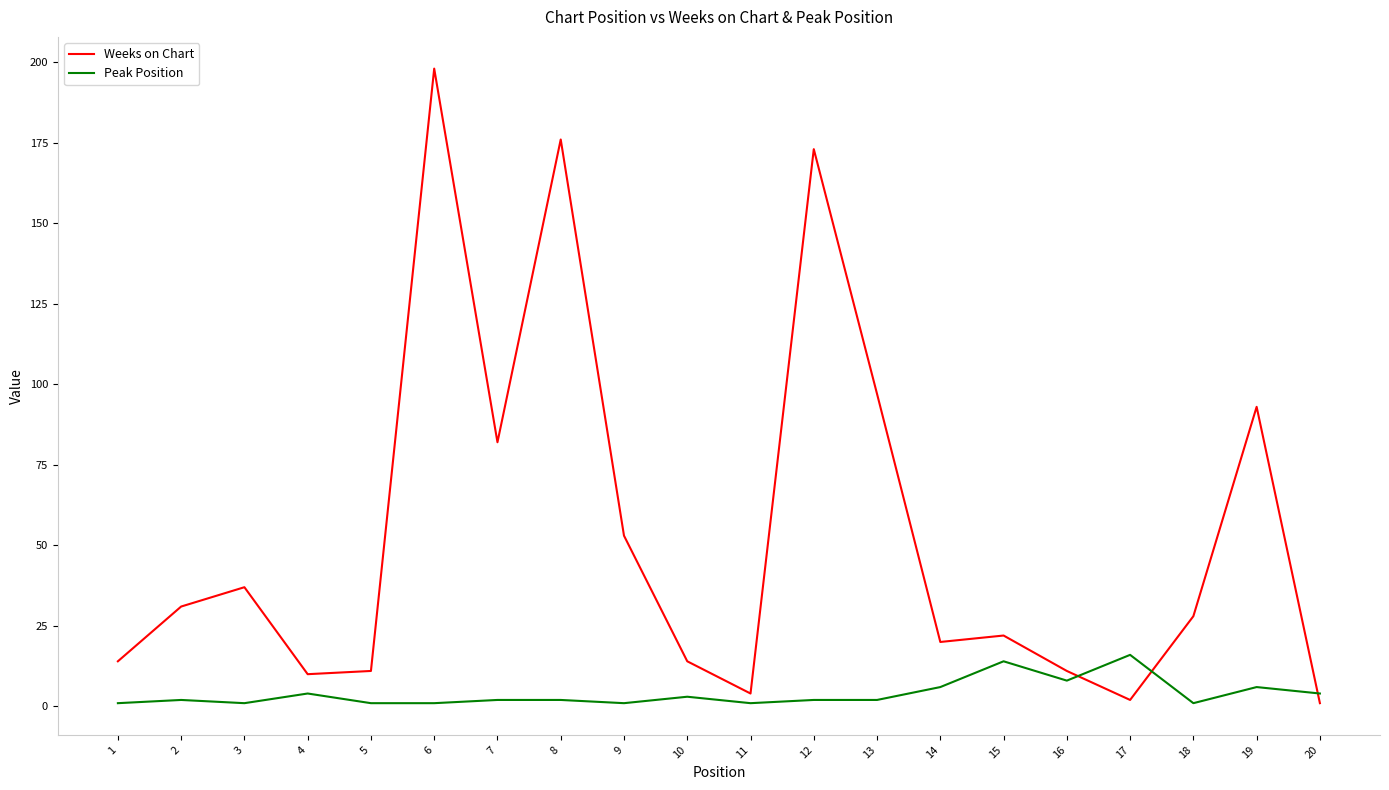

Reading left to right, transcribe all the data shown in this chart.

Weeks on Chart: 1=14	2=31	3=37	4=10	5=11	6=198	7=82	8=176	9=53	10=14	11=4	12=173	13=97	14=20	15=22	16=11	17=2	18=28	19=93	20=1
Peak Position: 1=1	2=2	3=1	4=4	5=1	6=1	7=2	8=2	9=1	10=3	11=1	12=2	13=2	14=6	15=14	16=8	17=16	18=1	19=6	20=4